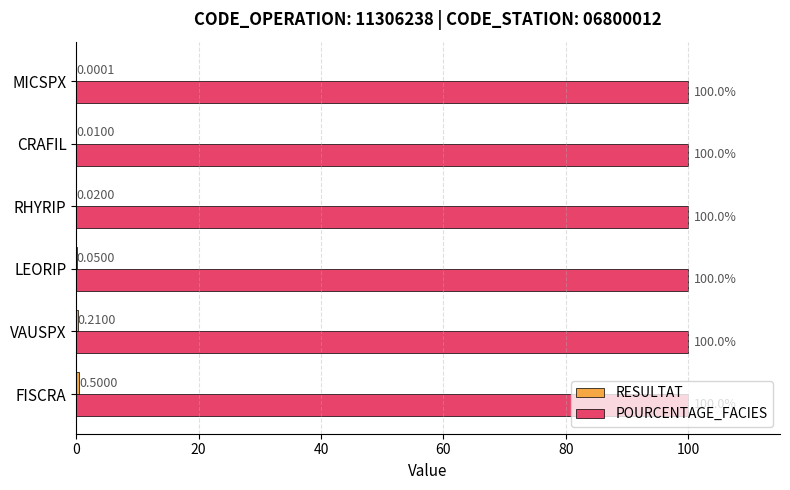

At which category is the sum across all series the highest?

FISCRA